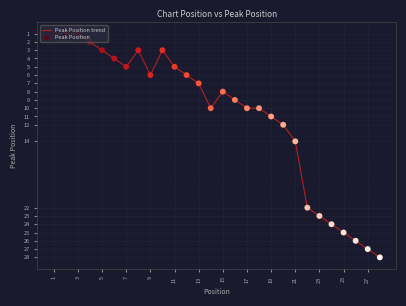

What is the difference between the maximum and minimum values?

27